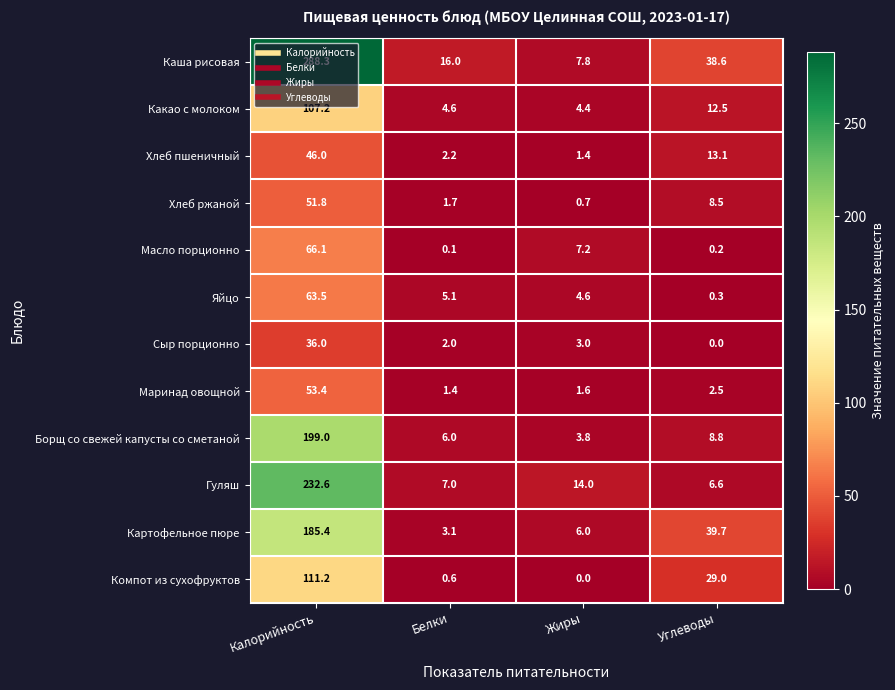

How many distinct data groups are displayed?

12